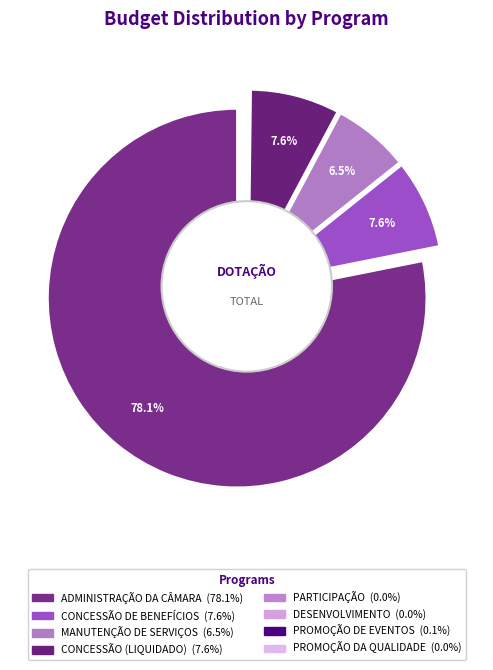

How many segments does this pie chart have?

8